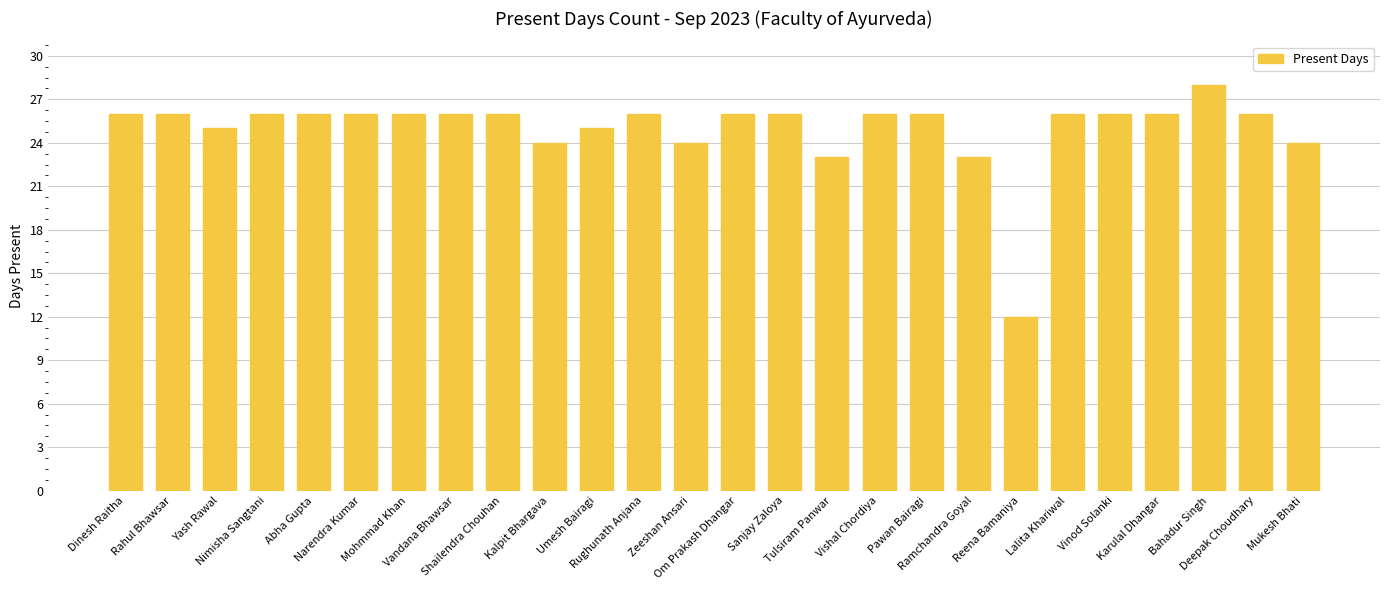

What is the sum of all values?

650